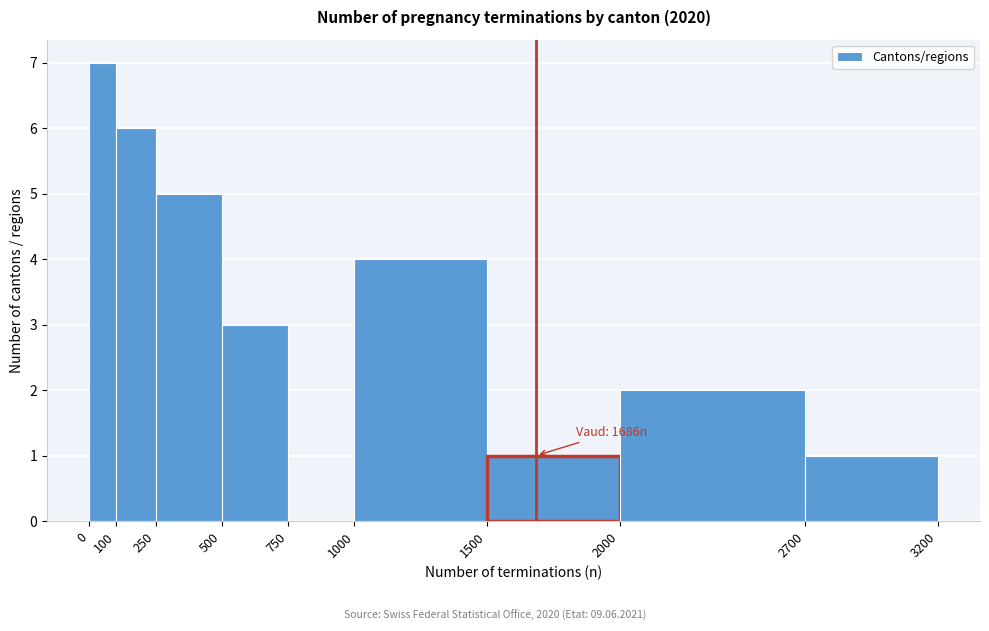

Over which range of the x-axis is the bar tallest?

0 to 100